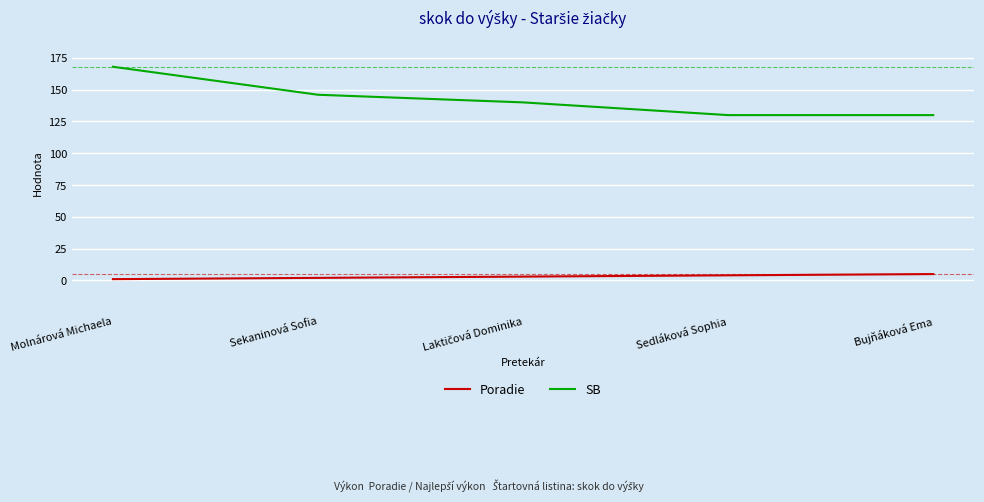

What is the difference between the highest and lowest values at Molnárová Michaela?

167